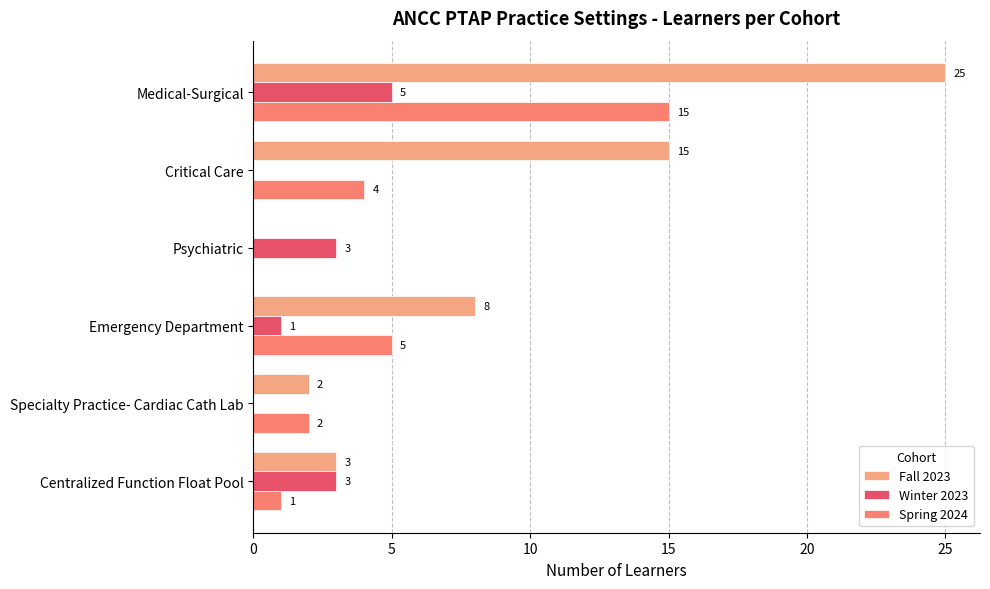

True or false: Spring 2024 has a value of 1 at Specialty Practice- Cardiac Cath Lab.

False